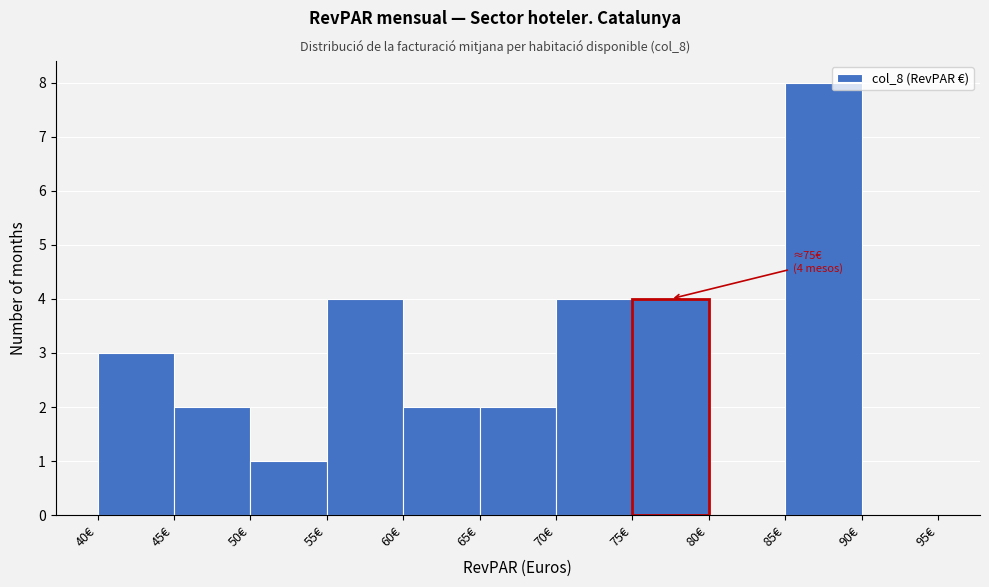

Which range on the x-axis has the tallest bar?

85 to 90